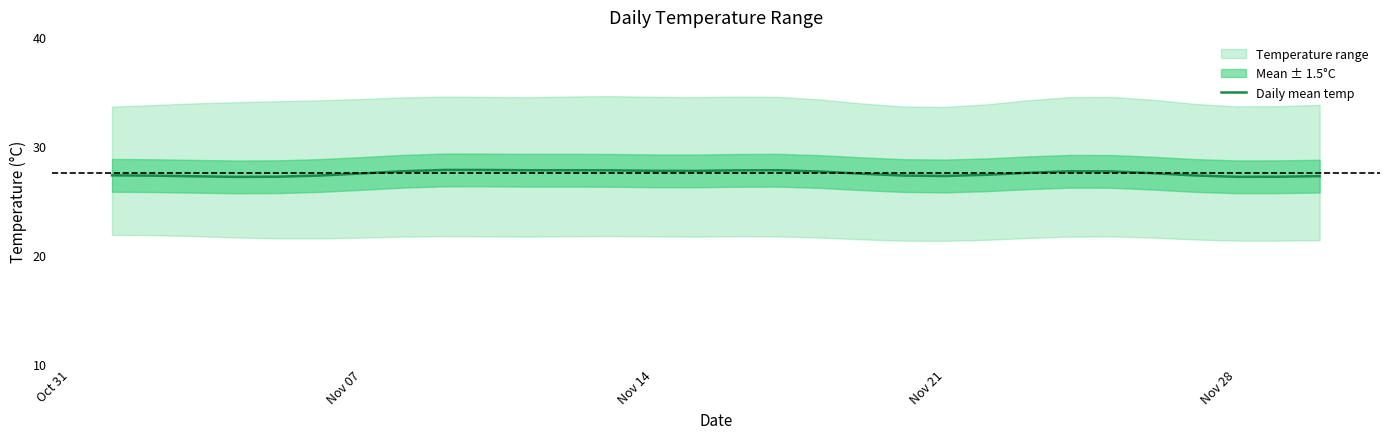

How many points are higher than both their immediate neighbors (excluding endpoints)?

4